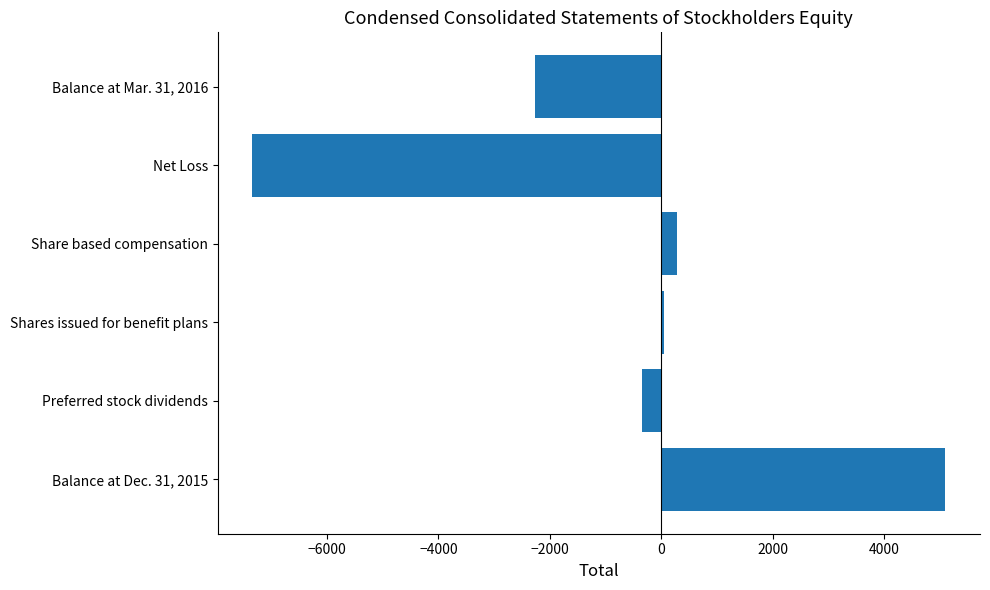

How many data points does each series have?

6